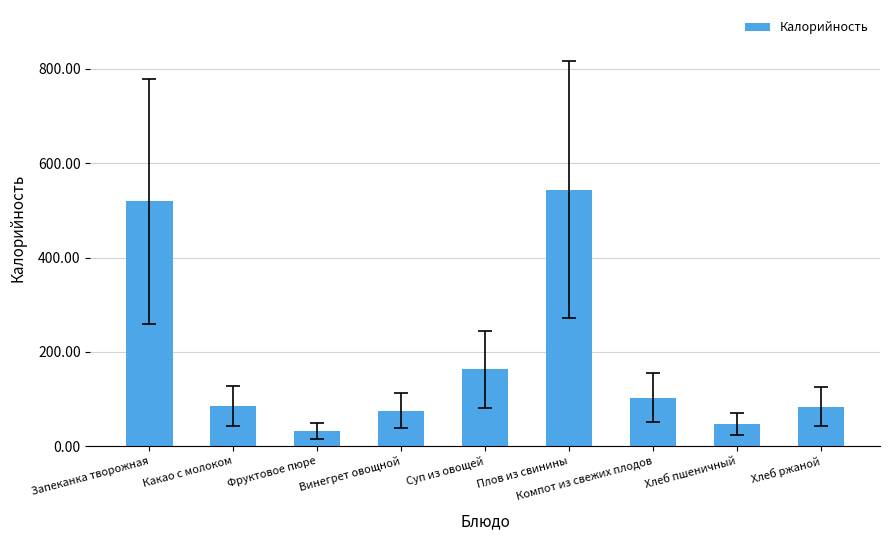

What is the difference between the maximum and minimum values?

511.6